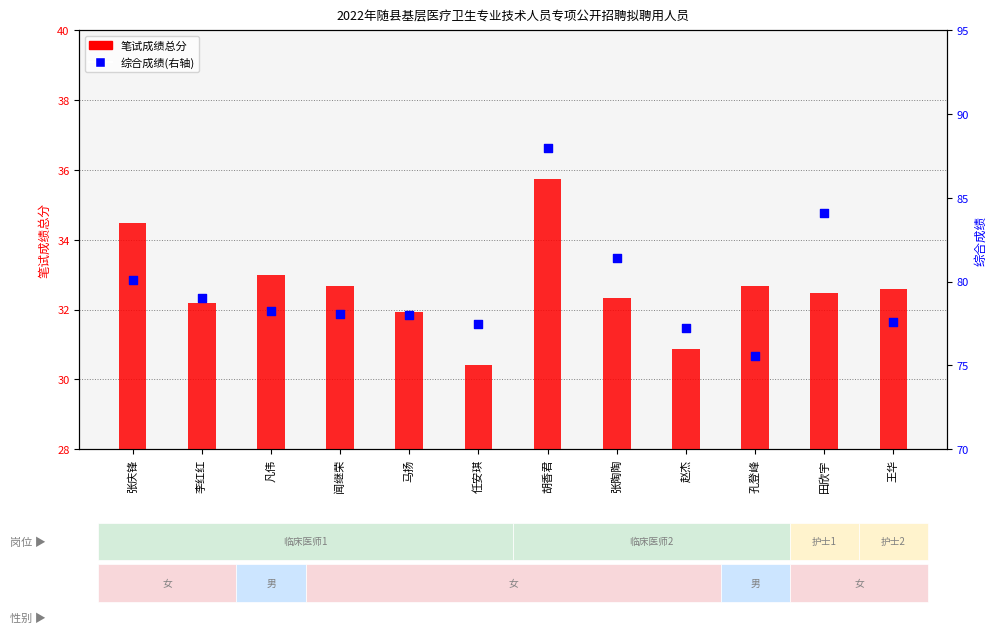

Which series has the largest total across all categories?

综合成绩(右轴)